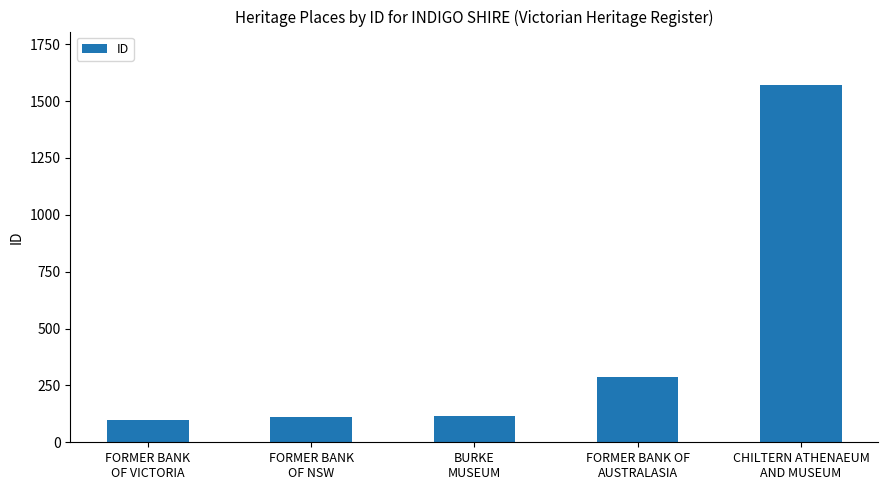

What is the value of the 3rd bar from the left?

116